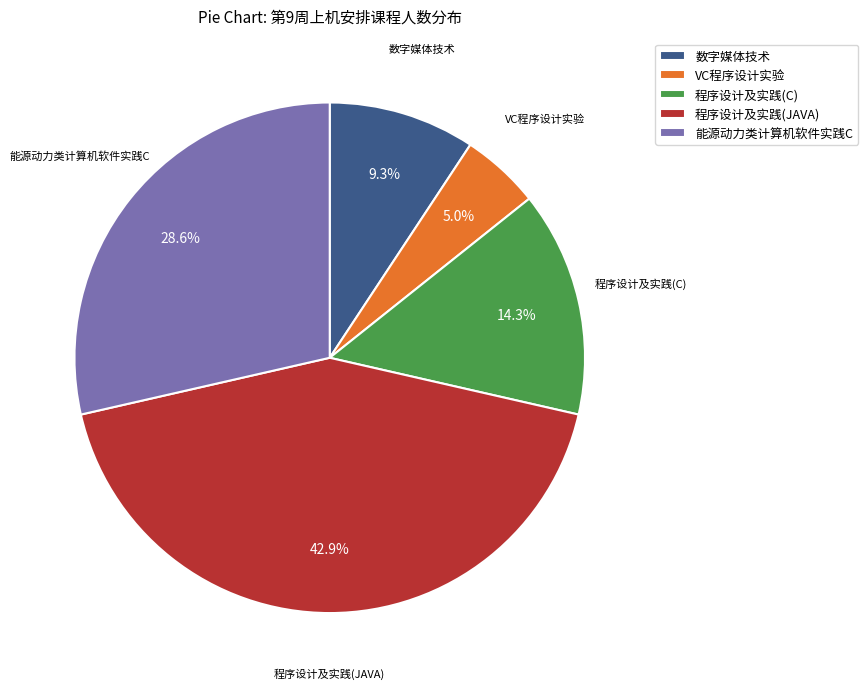

Which slice is the largest?

程序设计及实践(JAVA)